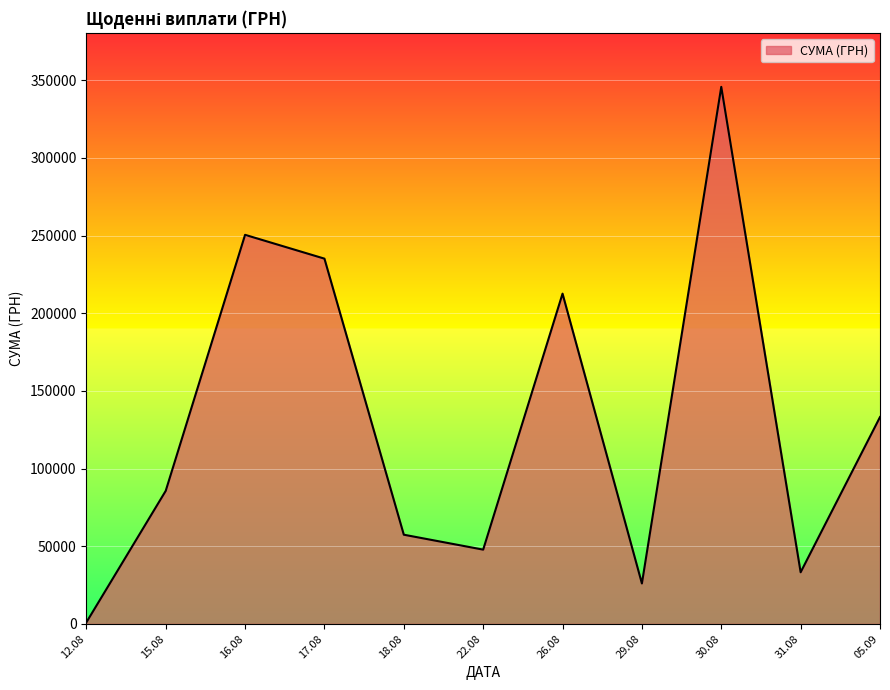

The value at 29.08 is 26048.1. True or false?

True